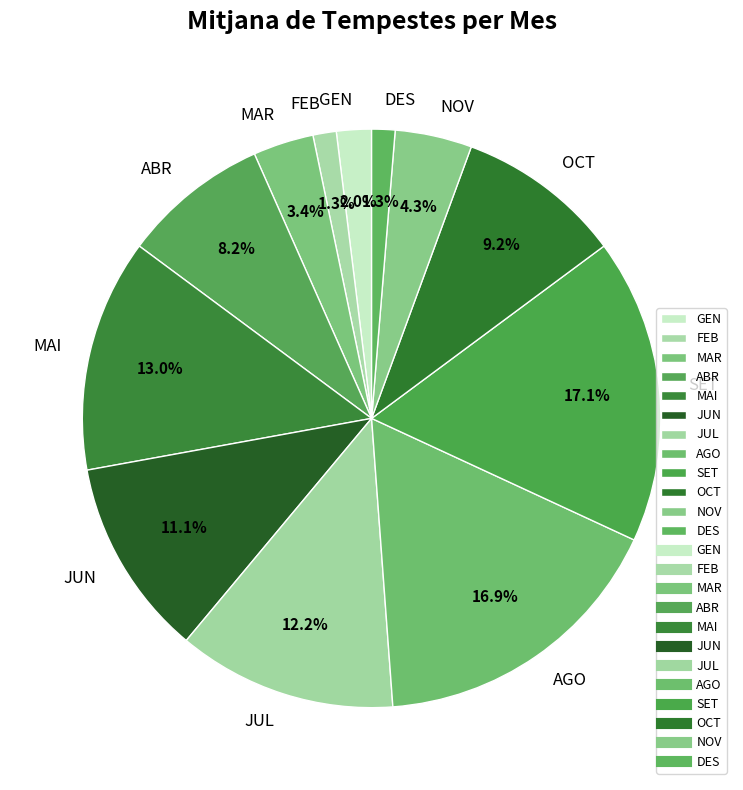

Is it true that SET is 17% of the pie?

True